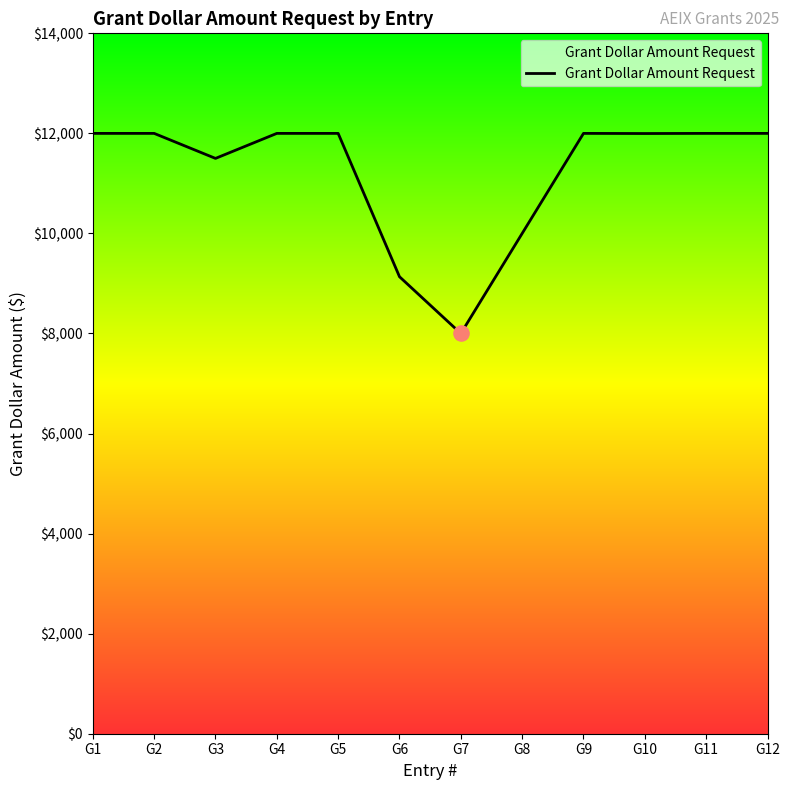

Which has a higher value, G8 or G3?

G3